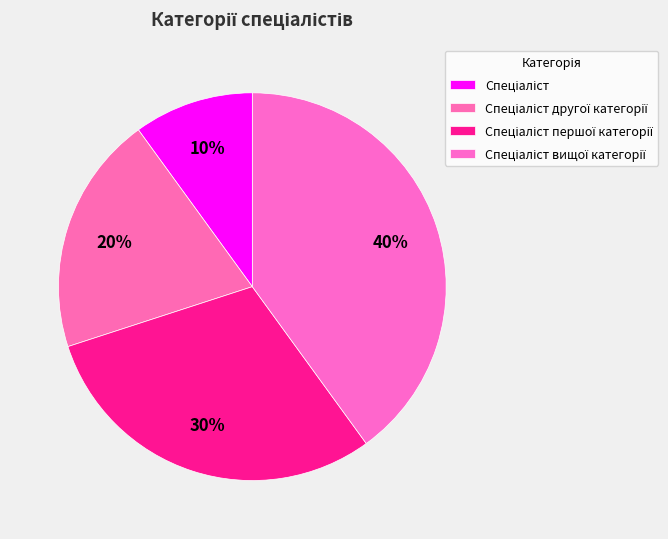

What percentage is the Спеціаліст першої категорії slice, to the nearest percent?

30%